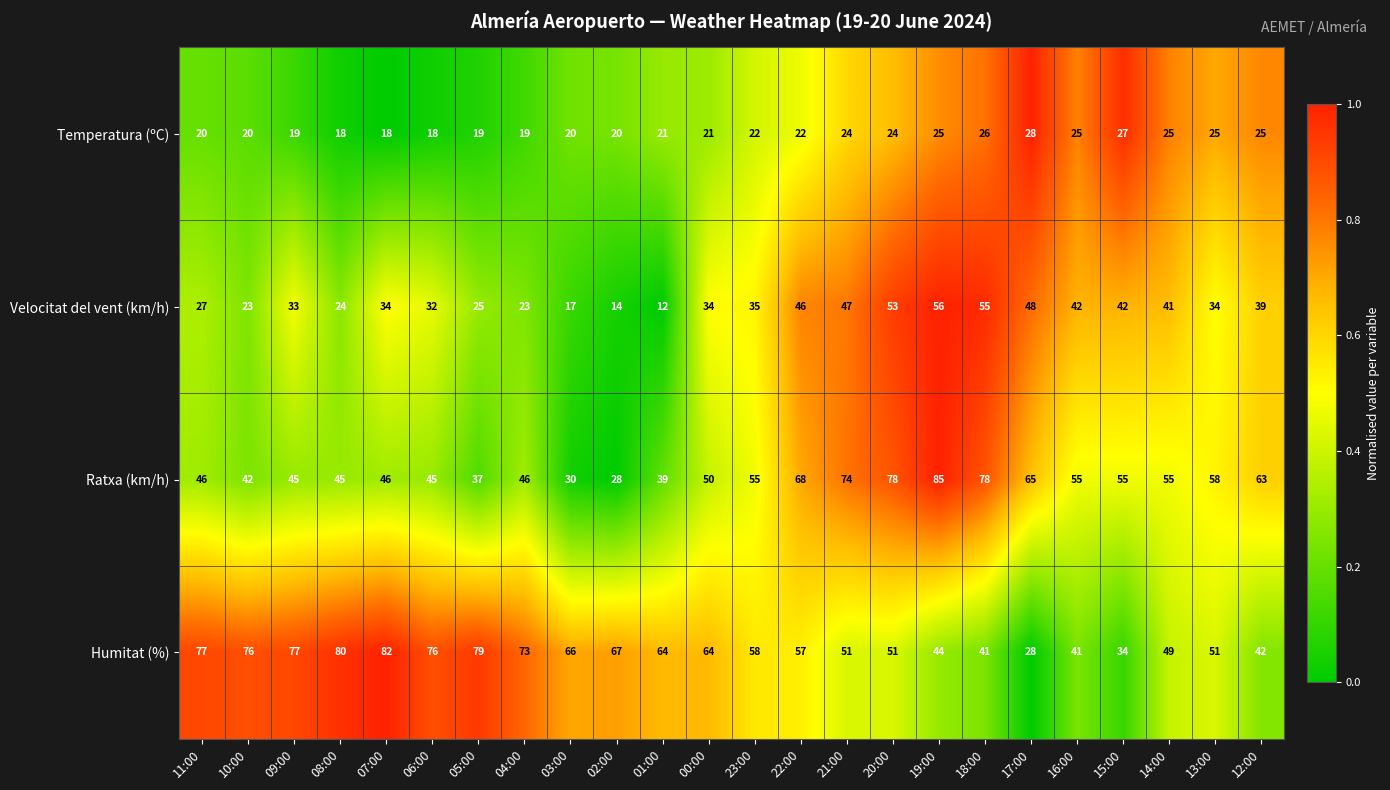

Which series changed the most between 16:00 and 15:00?

Humitat (%)